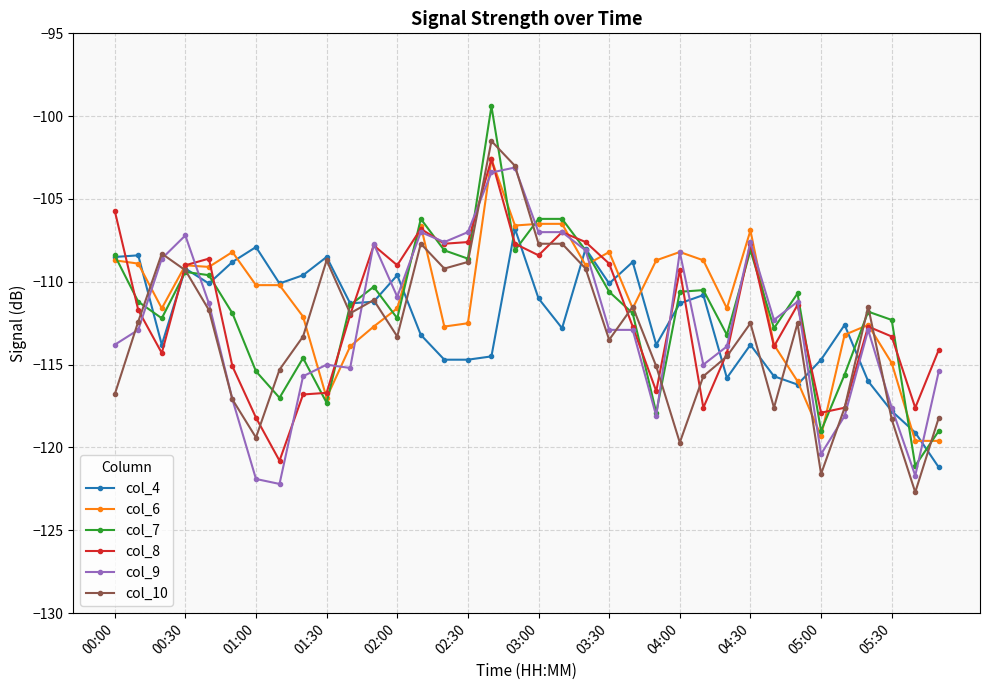

What is the value of the col_8 point at the 18th from the left?

-107.7